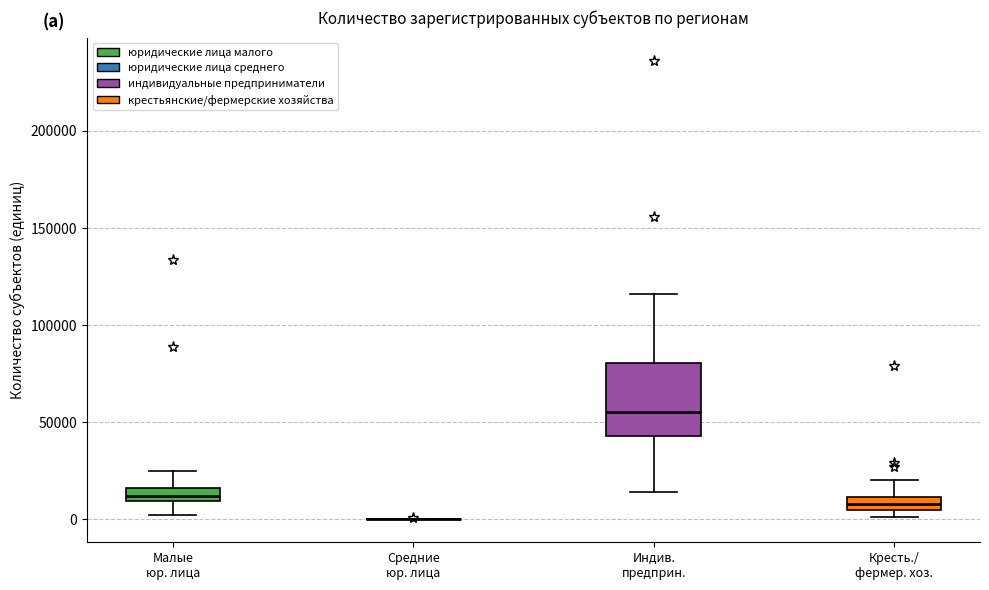

Where is the lower edge of the box for Кресть./ фермер. хоз. on the y-axis? The values are not printed on the chart, so give them approximately, as read against the axis.

5000